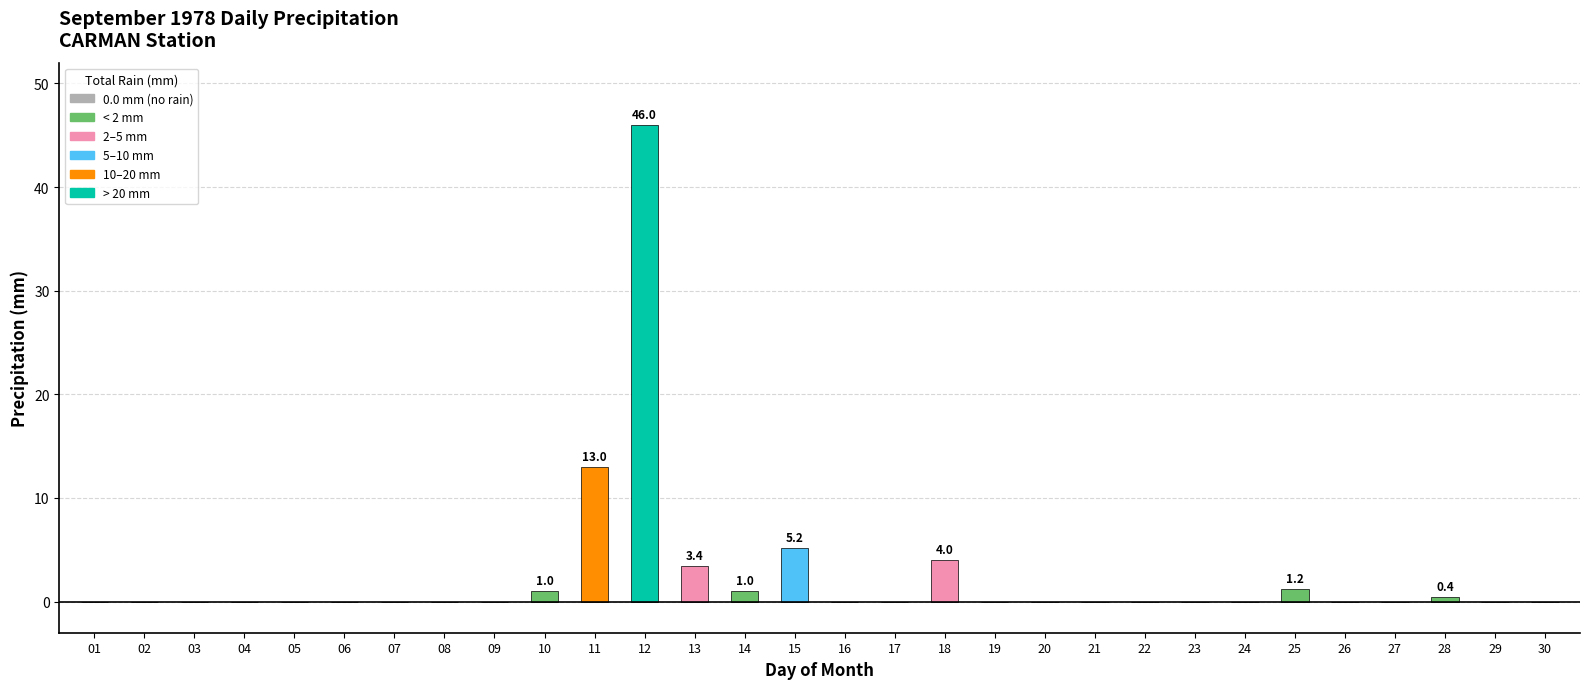

Where is the data nearest to the value 23?

11